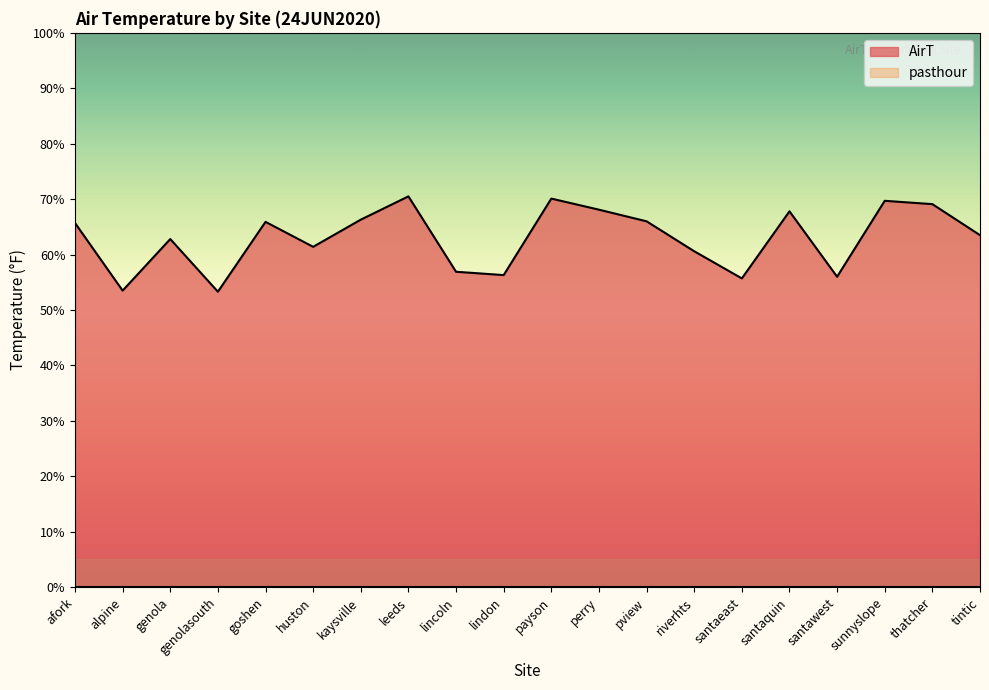

List the labels in order of value, largest first.

leeds, payson, sunnyslope, thatcher, perry, santaquin, kaysville, pview, goshen, afork, tintic, genola, huston, riverhts, lincoln, lindon, santawest, santaeast, alpine, genolasouth